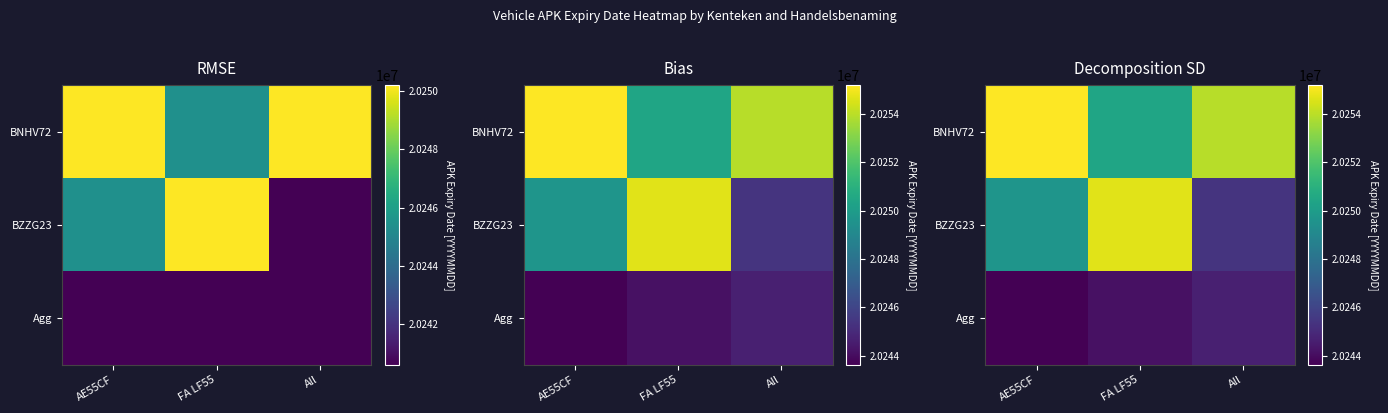

At which label does Agg reach its minimum?

AE55CF